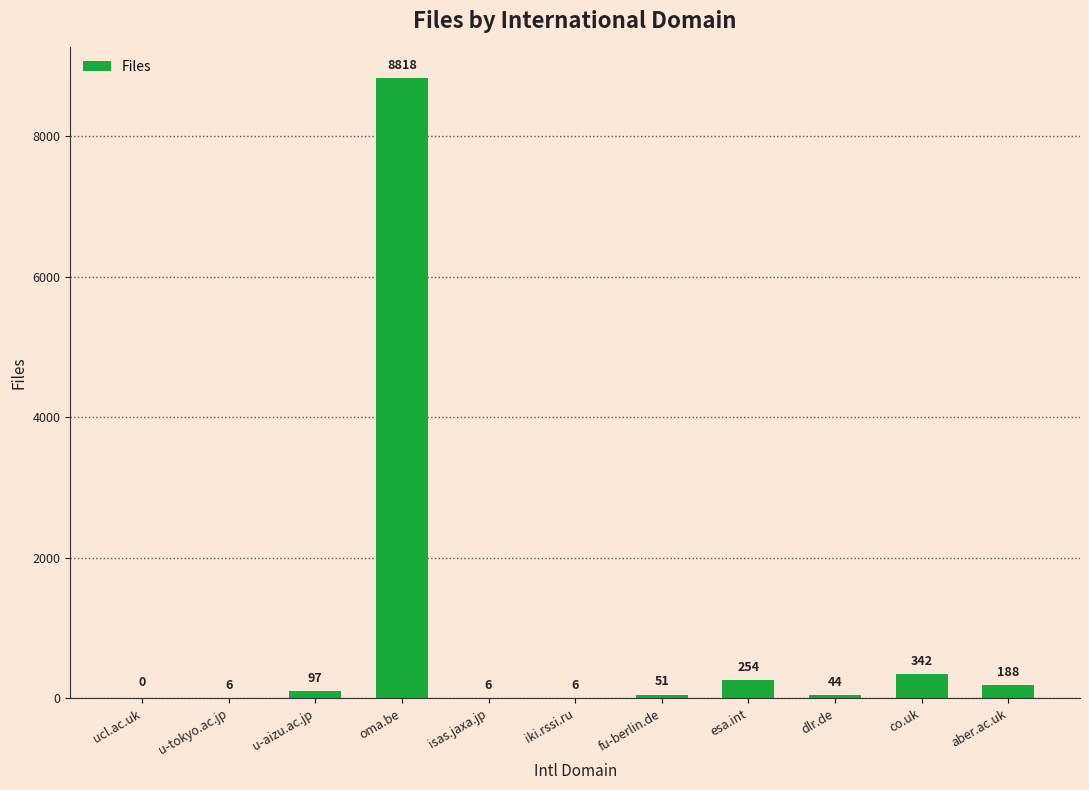

What is the sum of all values?

9812